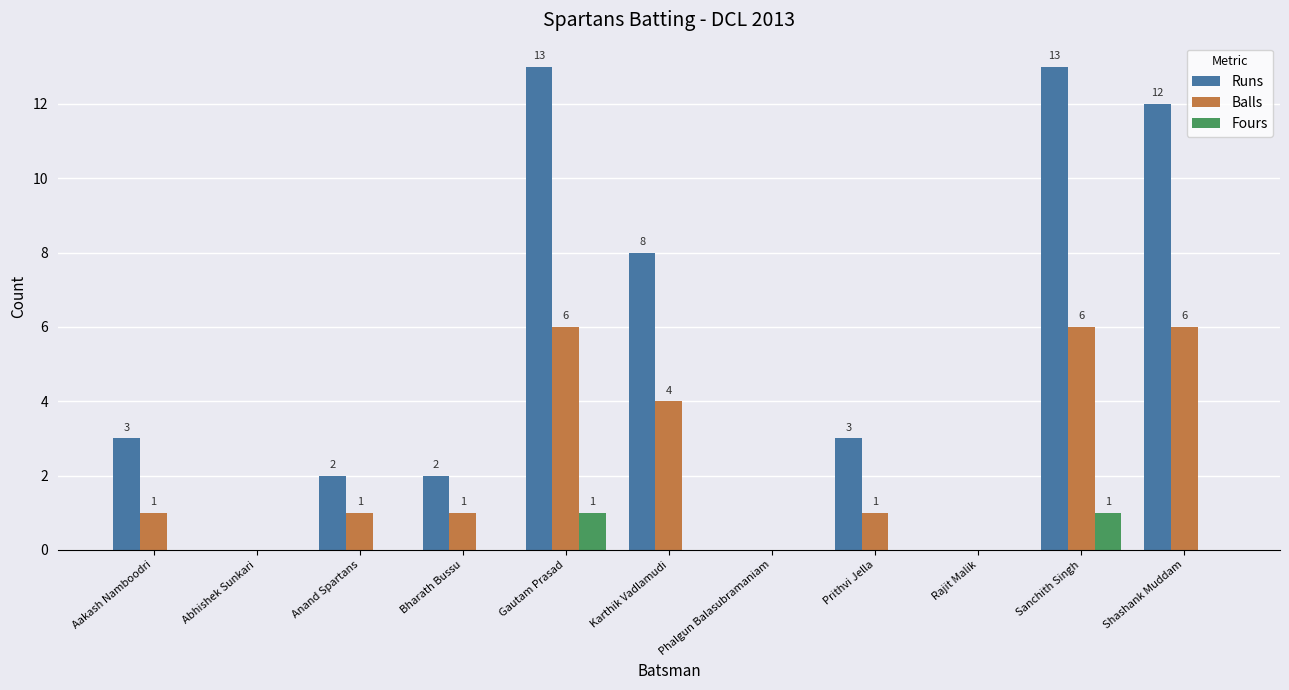

Reading right to left, extract all data points from this chart.

Runs: 12	13	0	3	0	8	13	2	2	0	3
Balls: 6	6	0	1	0	4	6	1	1	0	1
Fours: 0	1	0	0	0	0	1	0	0	0	0